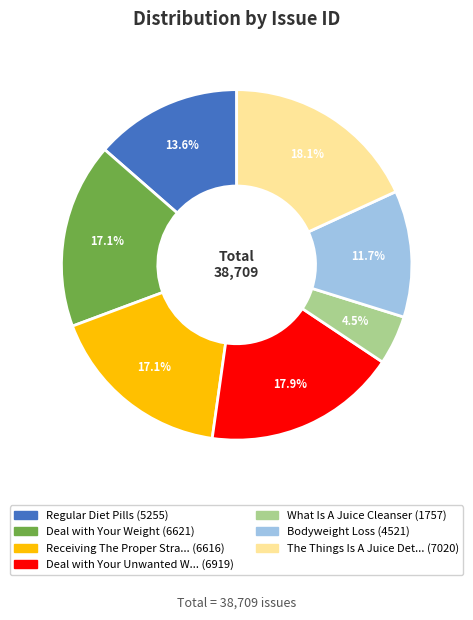

To the nearest percent, what is the difference between the largest and smallest slice percentages?

14%